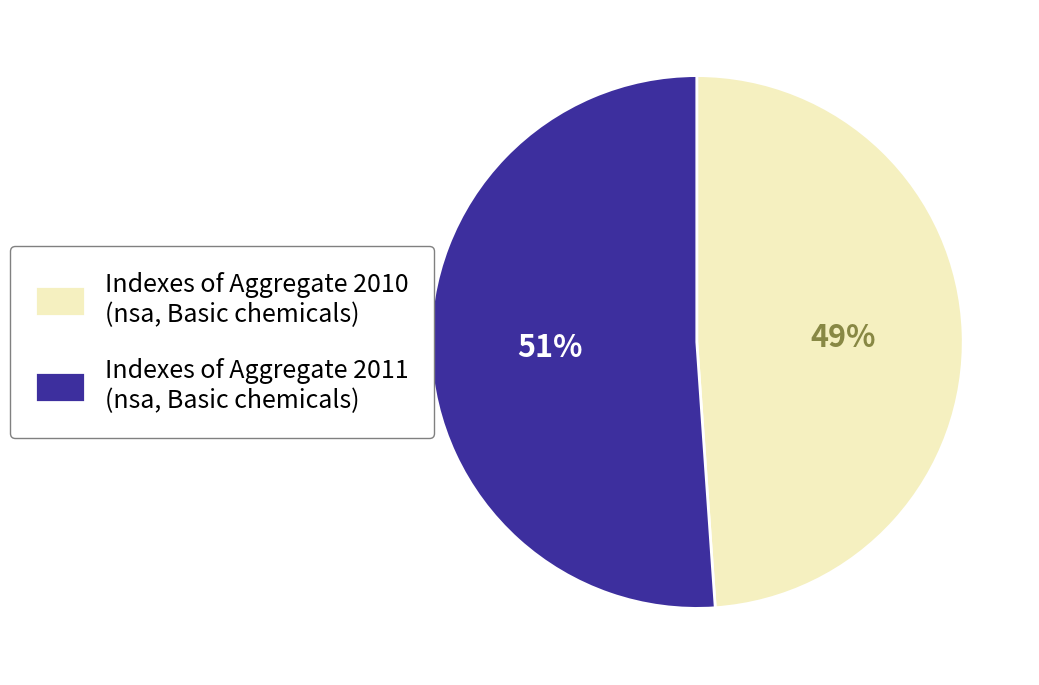

To the nearest percent, what portion does Indexes of Aggregate 2010 (nsa, Basic chemicals) represent?

49%